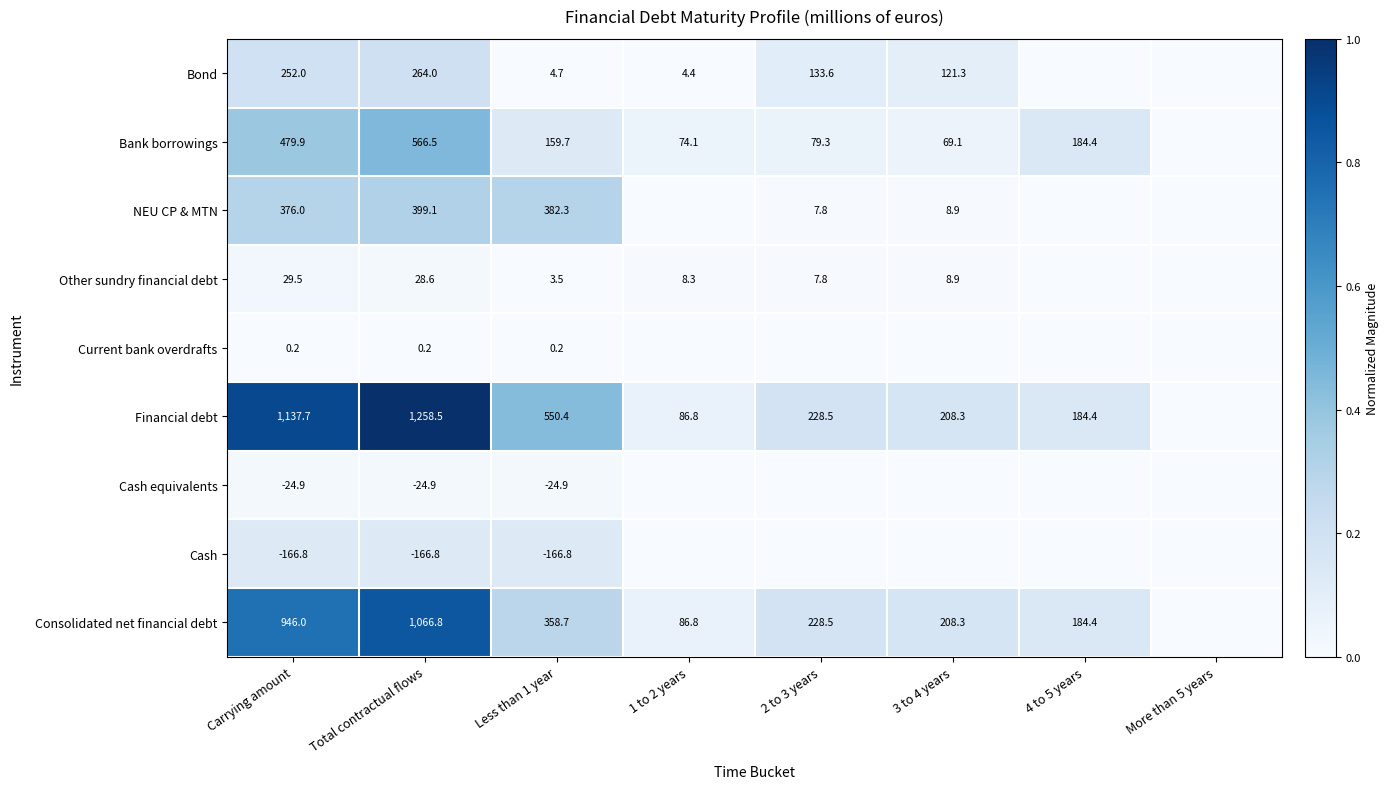

Between Less than 1 year and 1 to 2 years, which series saw the biggest shift?

Financial debt